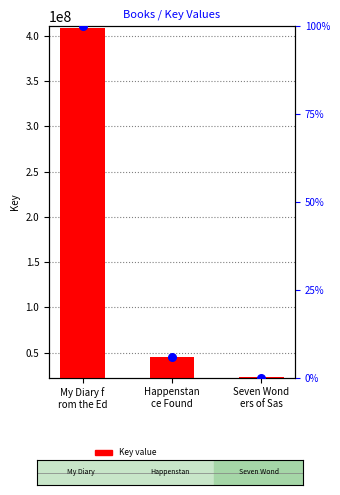

Which series has the largest total across all categories?

Key value